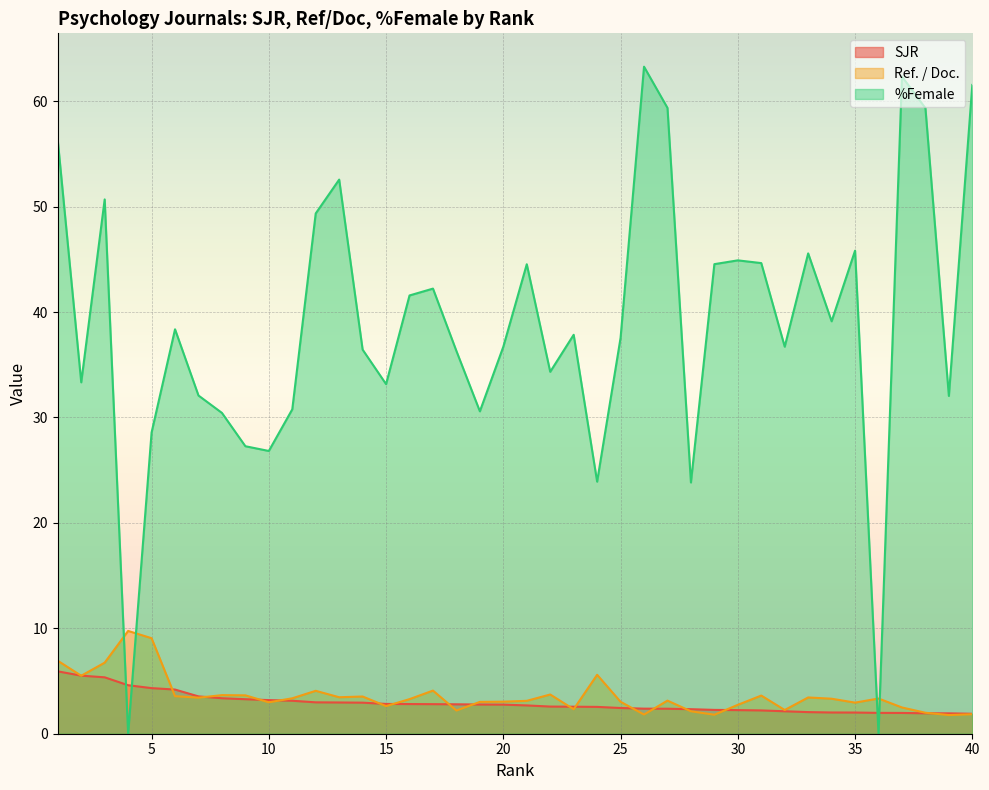

At which category does the chart reach its peak across all series?

26